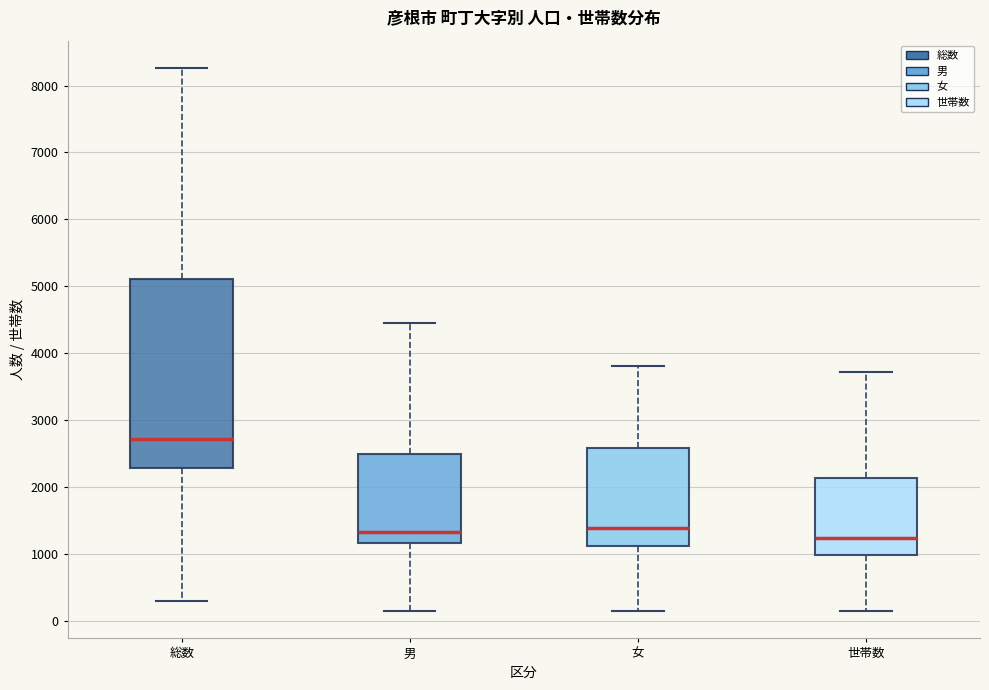

Where is the upper edge of the box for 世帯数 on the y-axis? The values are not printed on the chart, so give them approximately, as read against the axis.

2100